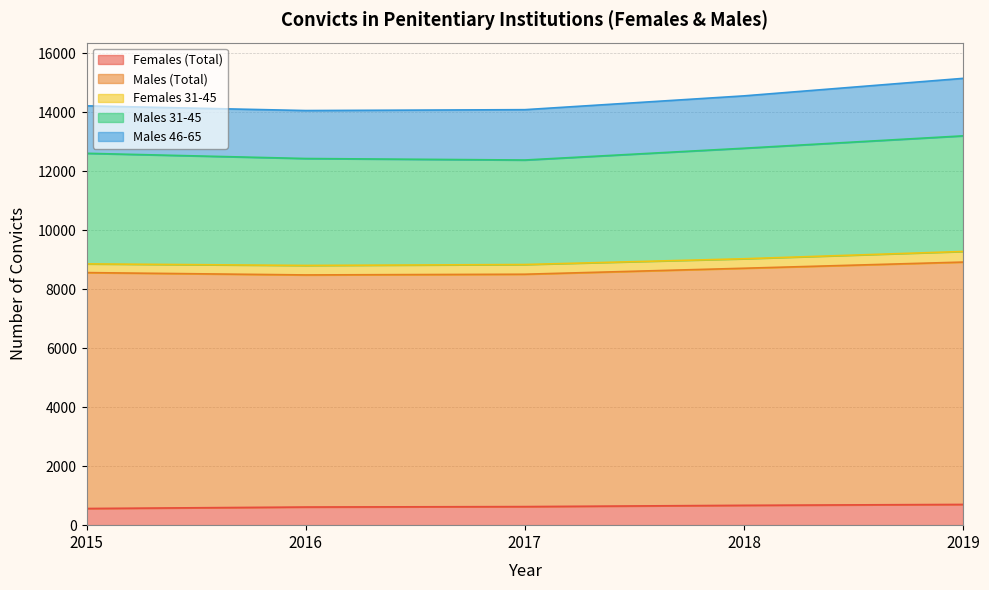

How many Females (Total) values are between 615 and 673?

3